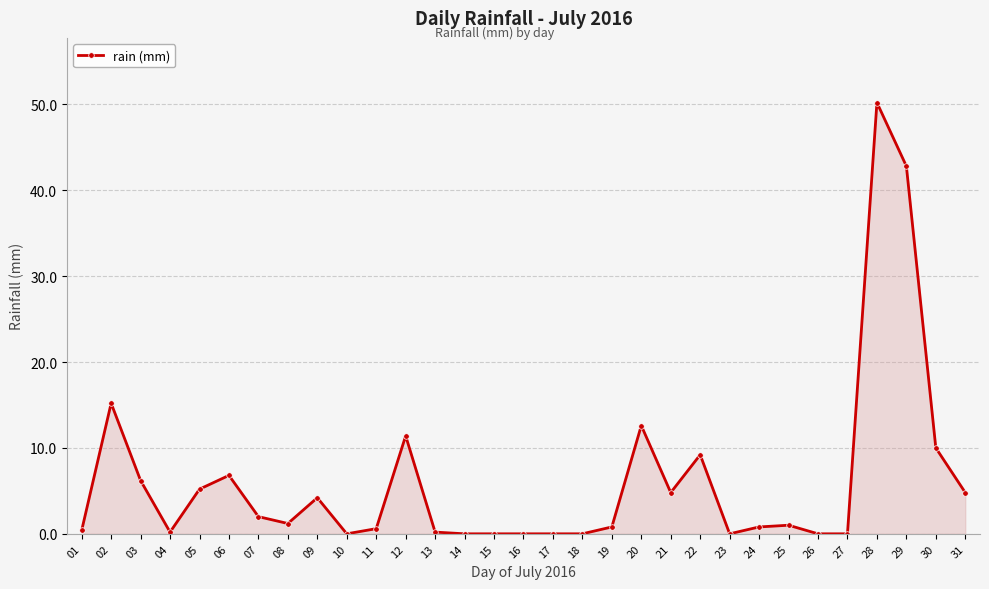

Is it true that the value at 31 is 8.0?

False